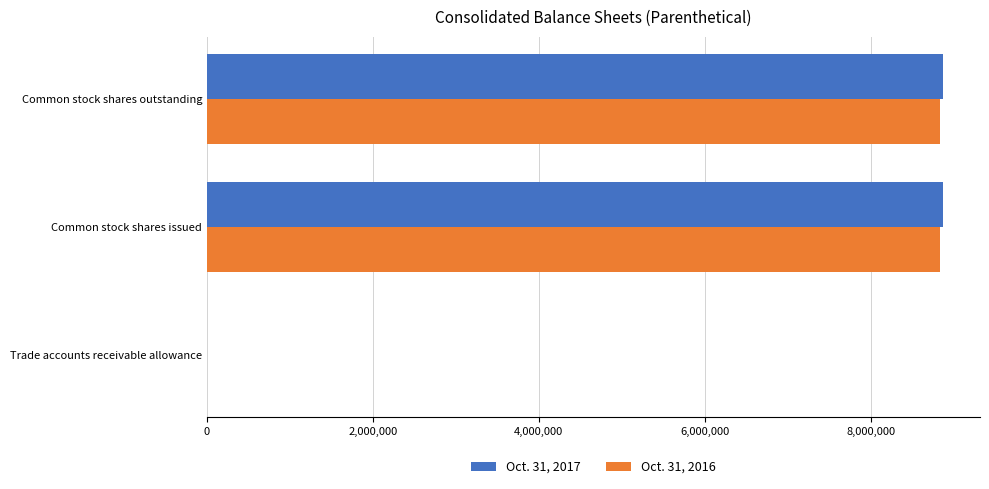

The value of Oct. 31, 2017 at Common stock shares issued is 5681203. True or false?

False